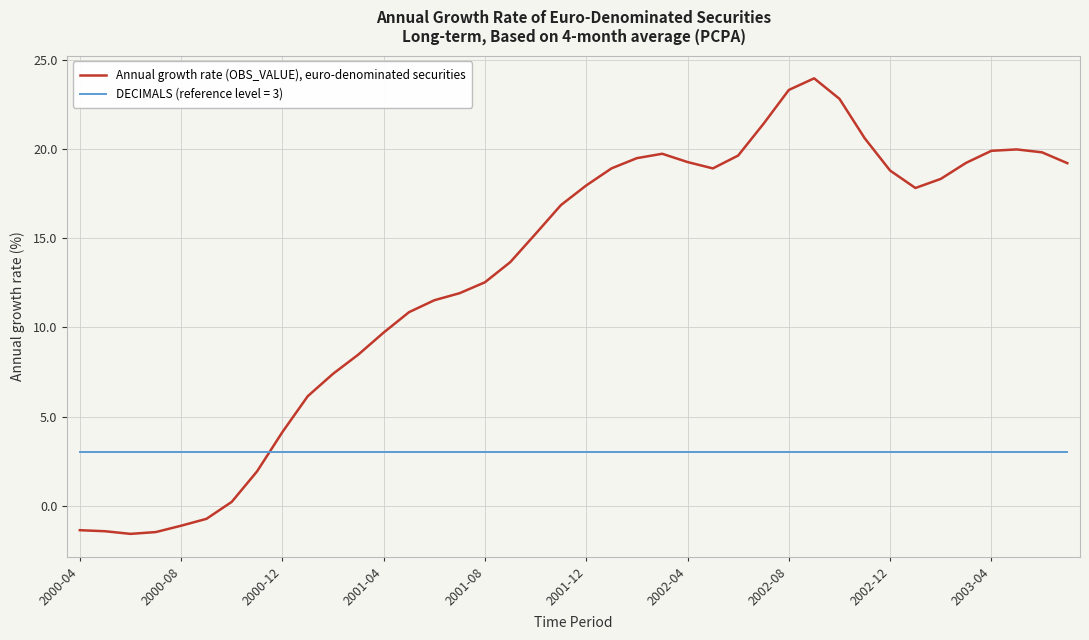

Which series has the largest total across all categories?

Annual growth rate (OBS_VALUE), euro-denominated securities